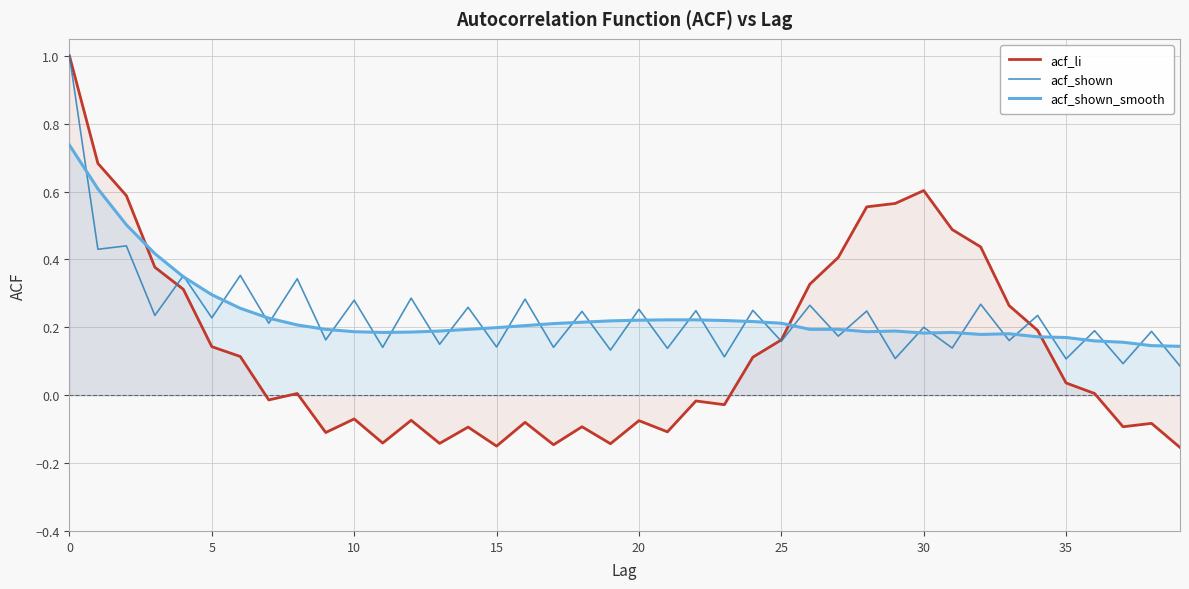

Which series has the largest range (max minus min)?

acf_li